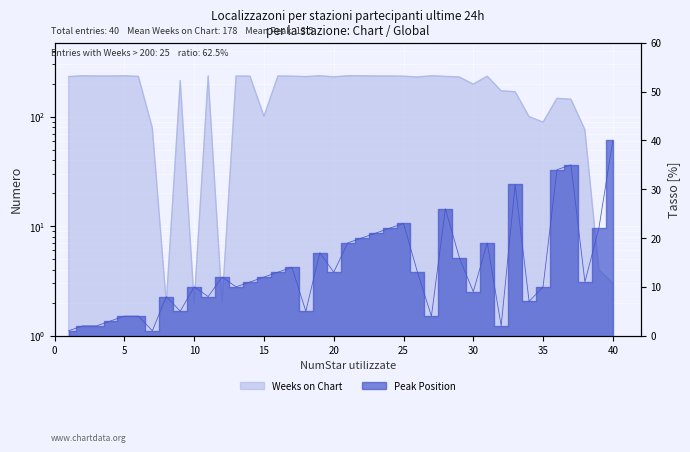

Between 15 and 39, which series saw the biggest shift?

Weeks on Chart